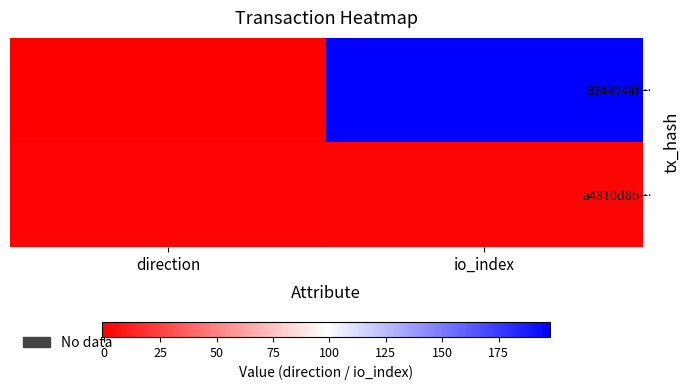

Reading left to right, what are all the values shown in this chart?

8344944f…: direction=-1	io_index=198
a4810d8b…: direction=1	io_index=2